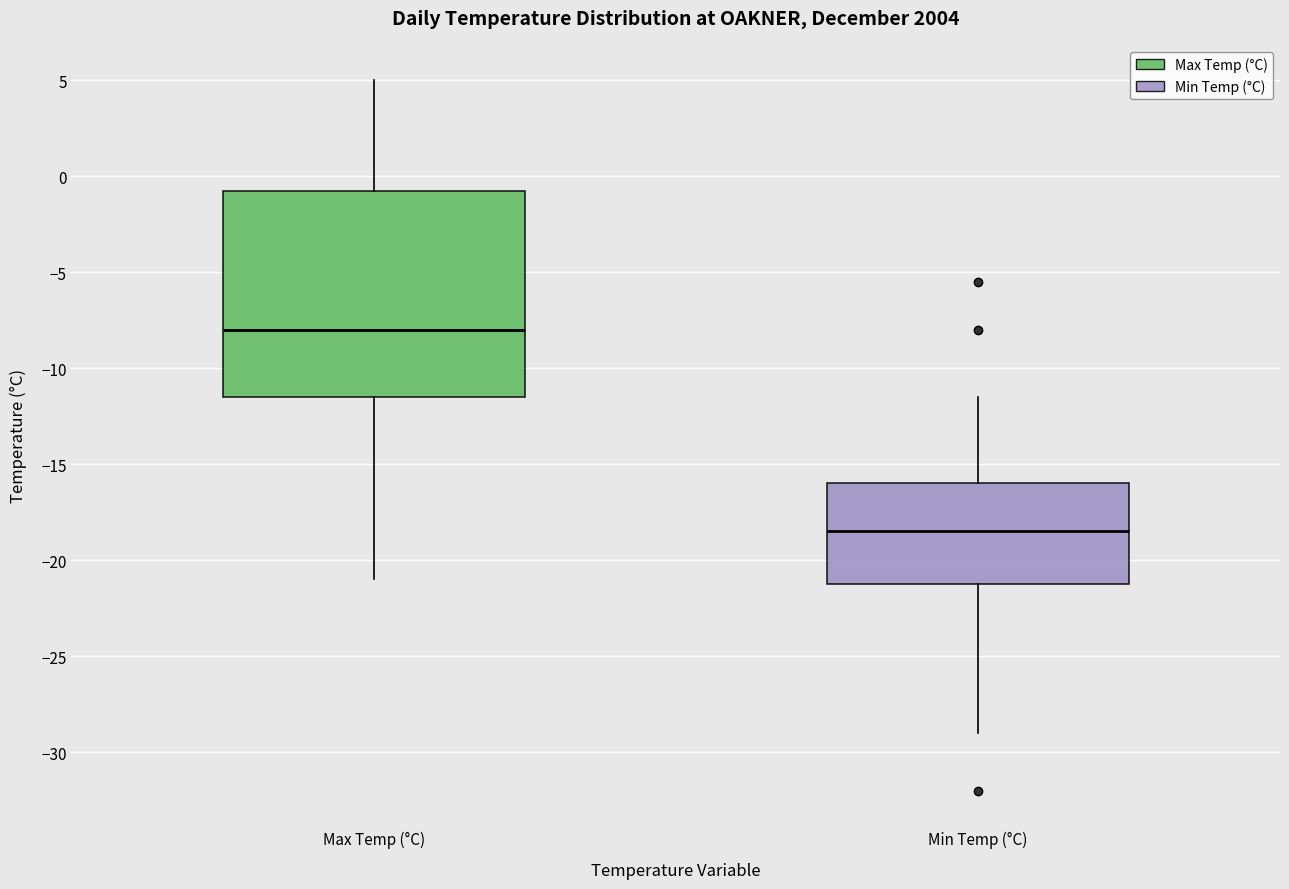

Where is the upper edge of the box for Min Temp (°C) on the y-axis? The values are not printed on the chart, so give them approximately, as read against the axis.

-16.0